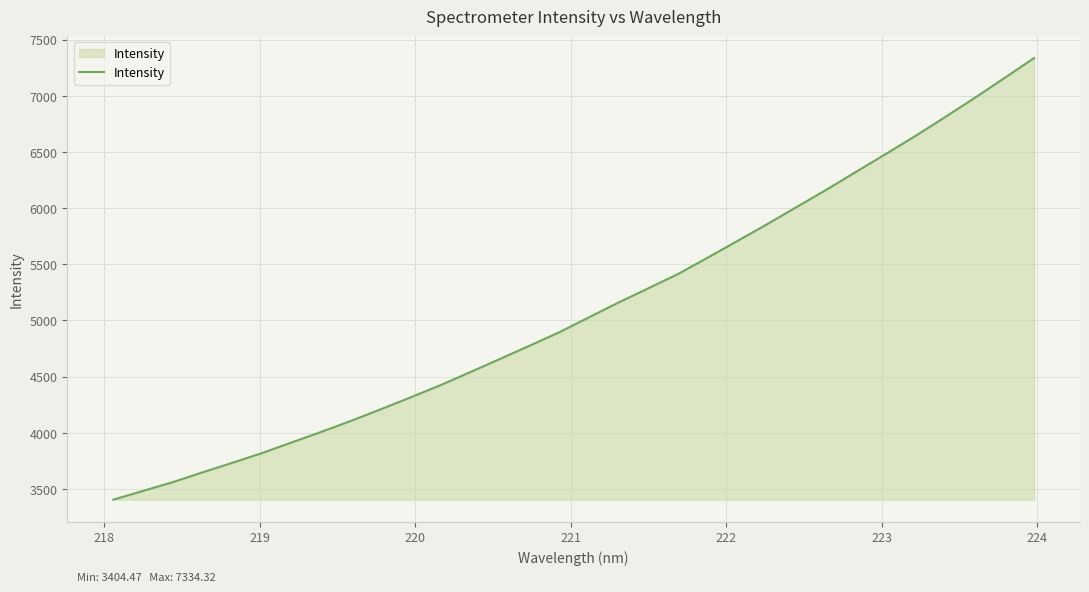

How many values exceed 5026?

16